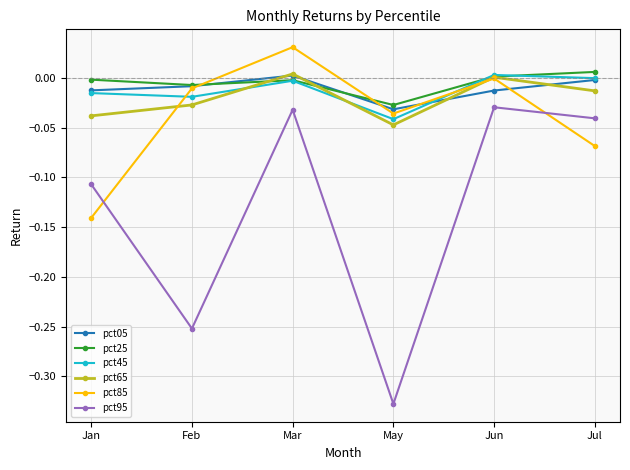

Which series has the largest range (max minus min)?

pct95